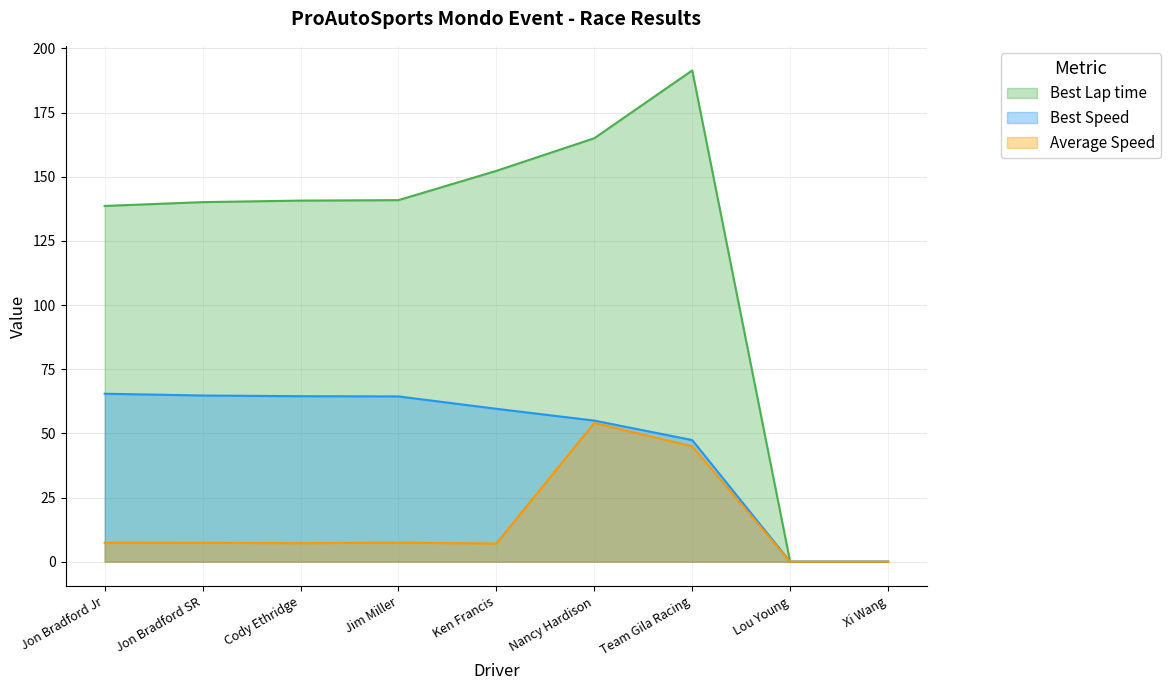

What is the average value of the Average Speed series?

15.1